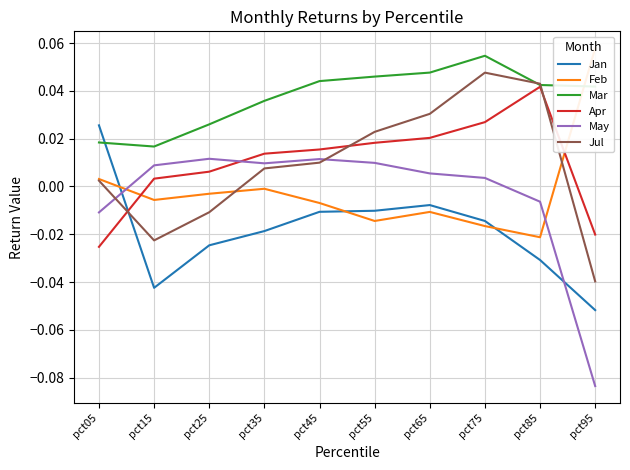

How many intersections are there between Mar and Jan?

1